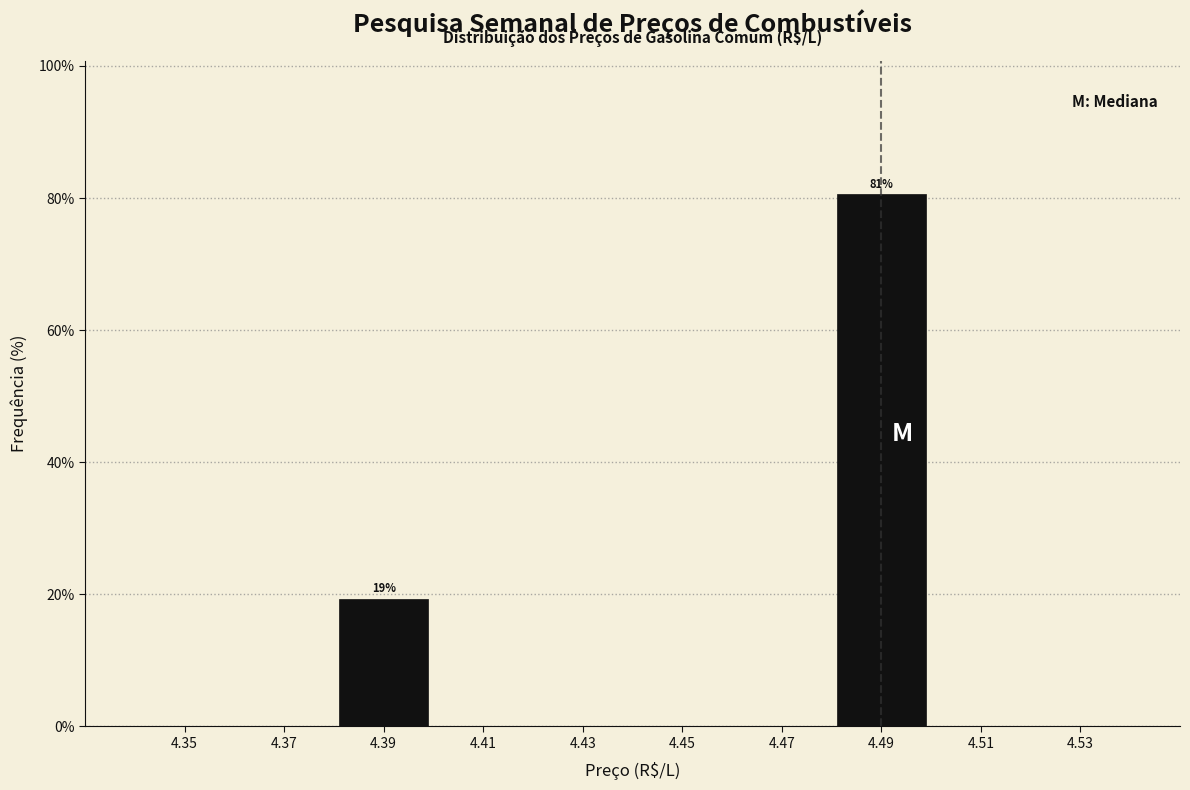

Over which range of the x-axis is the bar tallest?

4.48 to 4.50